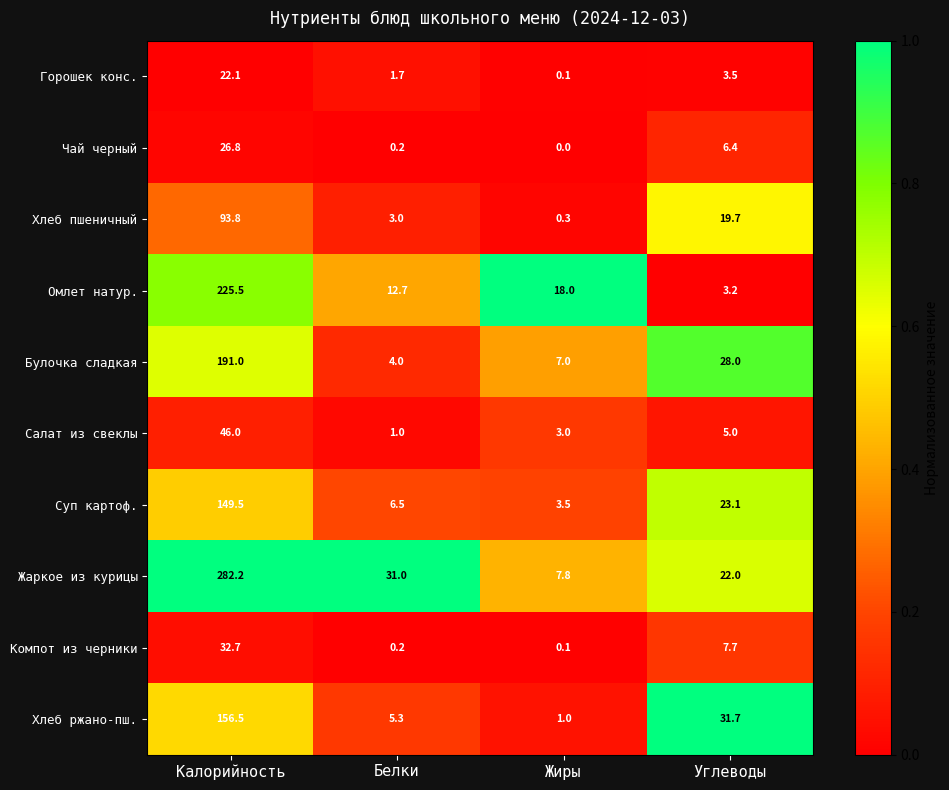

Rank the series at Калорийность from lowest to highest value.

Горошек конс., Чай черный, Компот из черники, Салат из свеклы, Хлеб пшеничный, Суп картоф., Хлеб ржано-пш., Булочка сладкая, Омлет натур., Жаркое из курицы